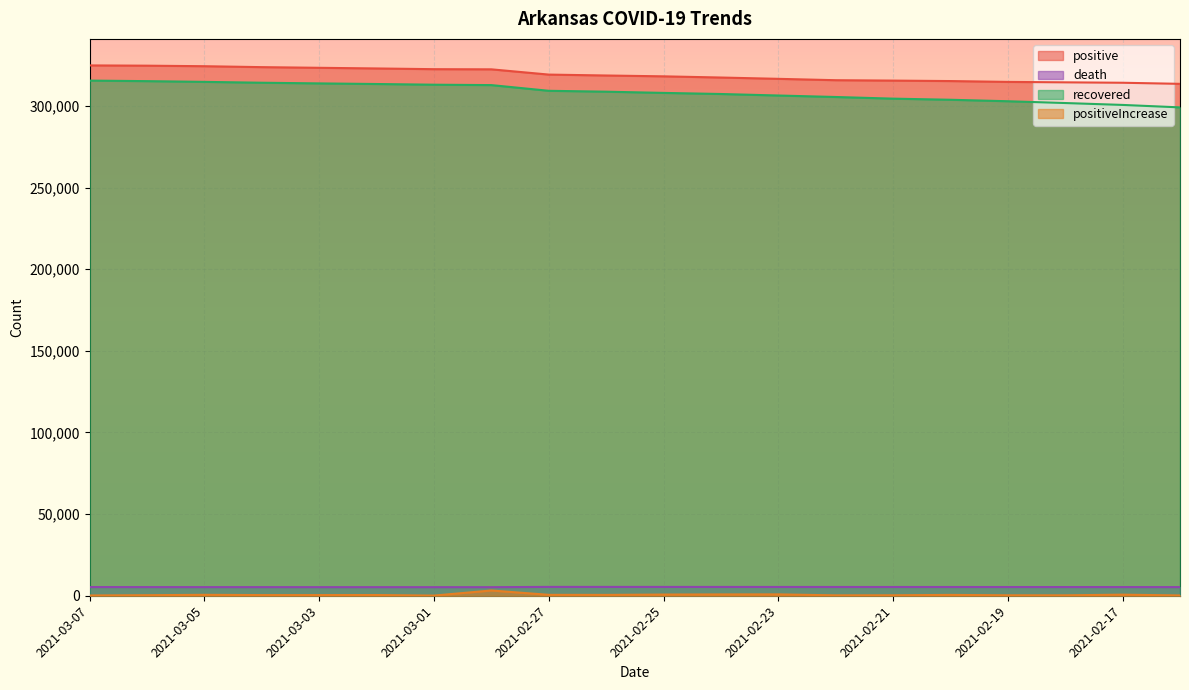

Reading left to right, extract all data points from this chart.

positive: 324818	324653	324326	323756	323353	322949	322509	322415	319195	318638	318122	317396	316593	315759	315514	315230	314713	314445	314192	313525
death: 5319	5297	5283	5273	5261	5254	5250	5243	5417	5407	5397	5387	5377	5363	5357	5348	5336	5323	5313	5287
recovered: 315517	315181	314732	314207	313799	313426	313002	312758	309268	308725	307978	307306	306382	305470	304460	303777	302872	301772	300613	299107
positiveIncrease: 165	327	570	403	404	440	94	3220	557	516	726	803	834	245	284	517	268	253	667	177